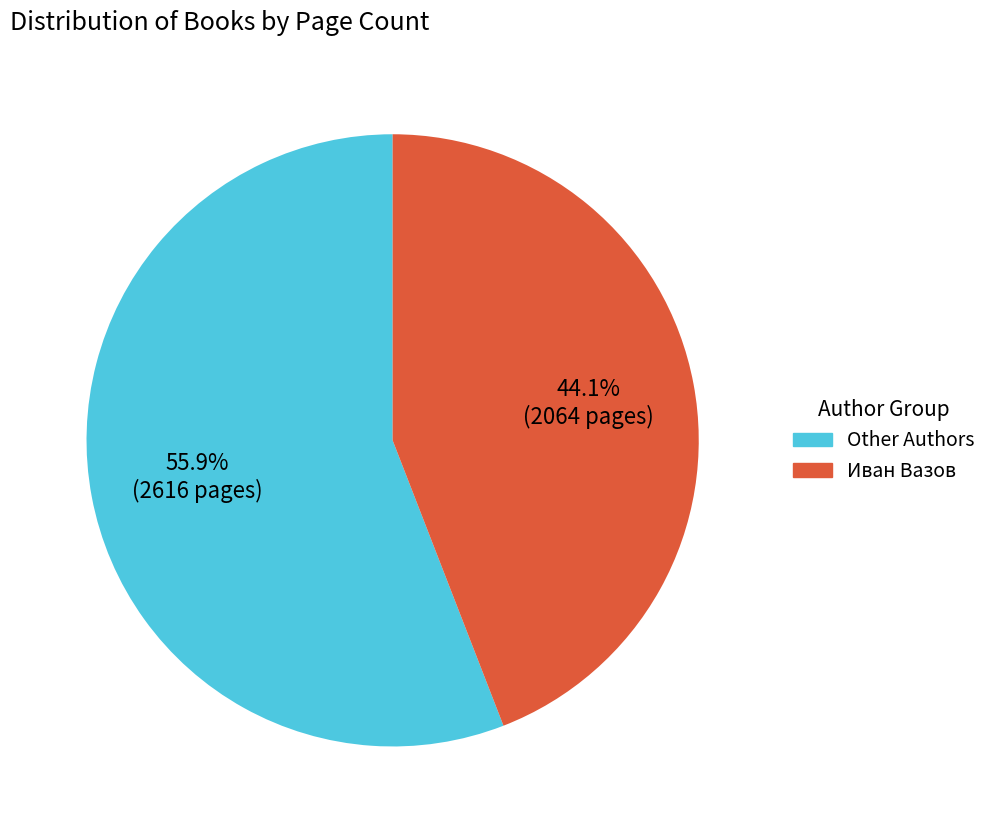

Is there a majority slice in this chart?

Yes